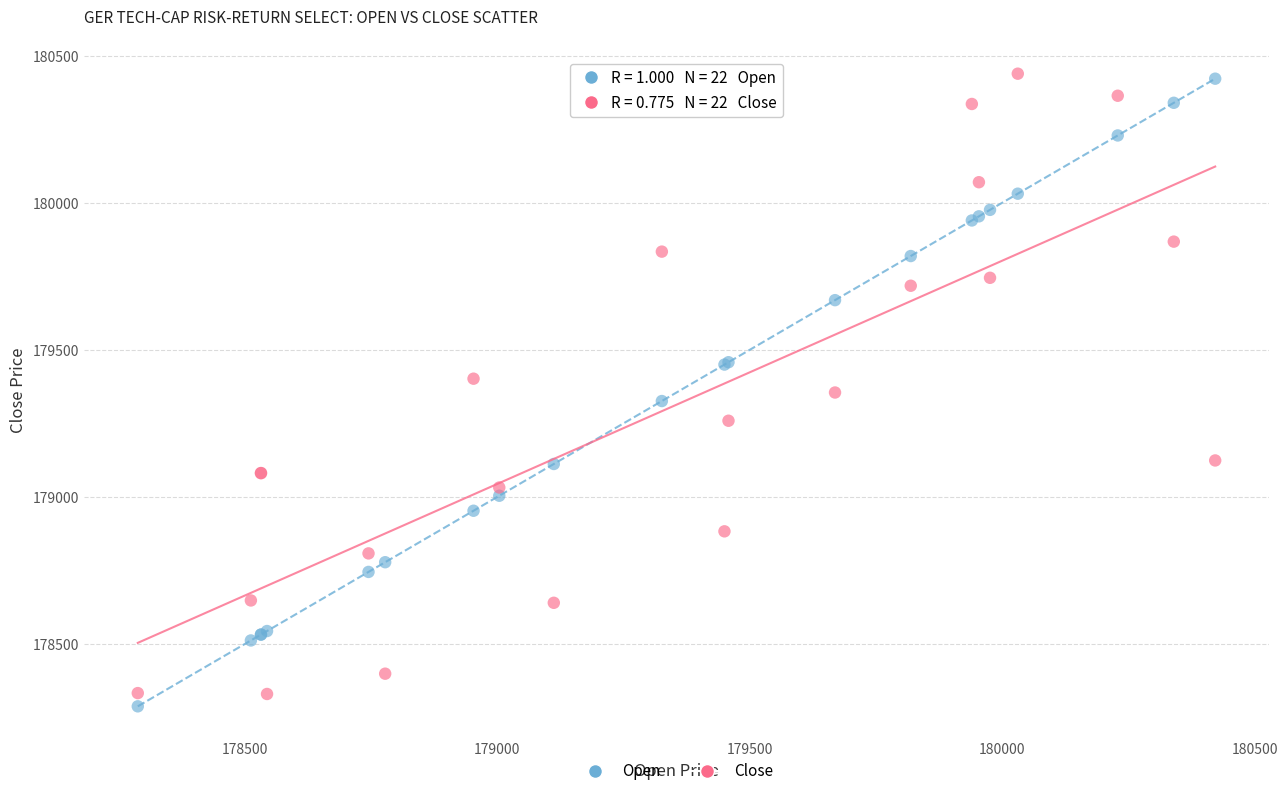

Which series has the largest Y range (max minus min)?

Open